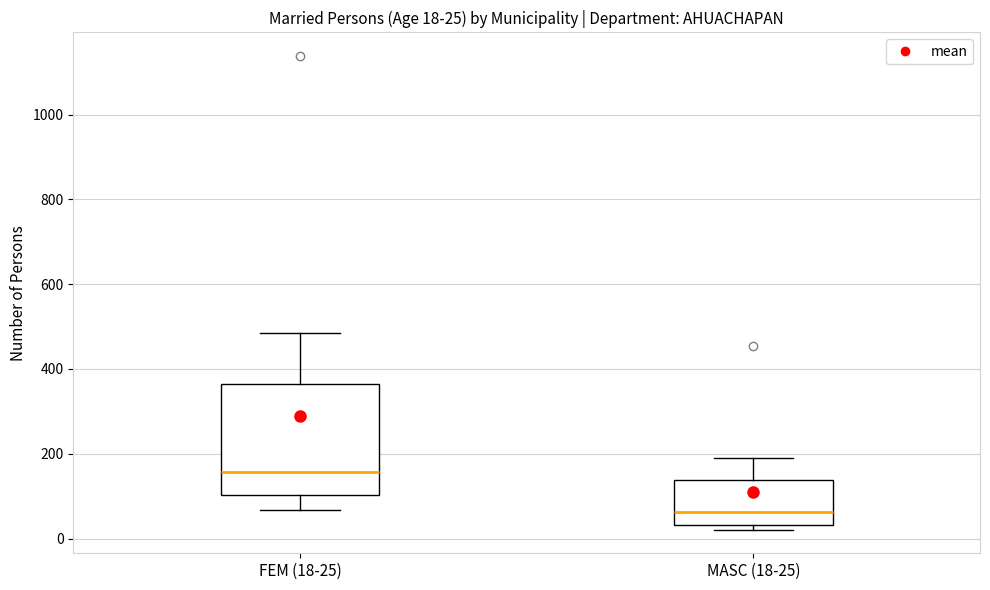

Which box has the highest median line?

FEM (18-25)